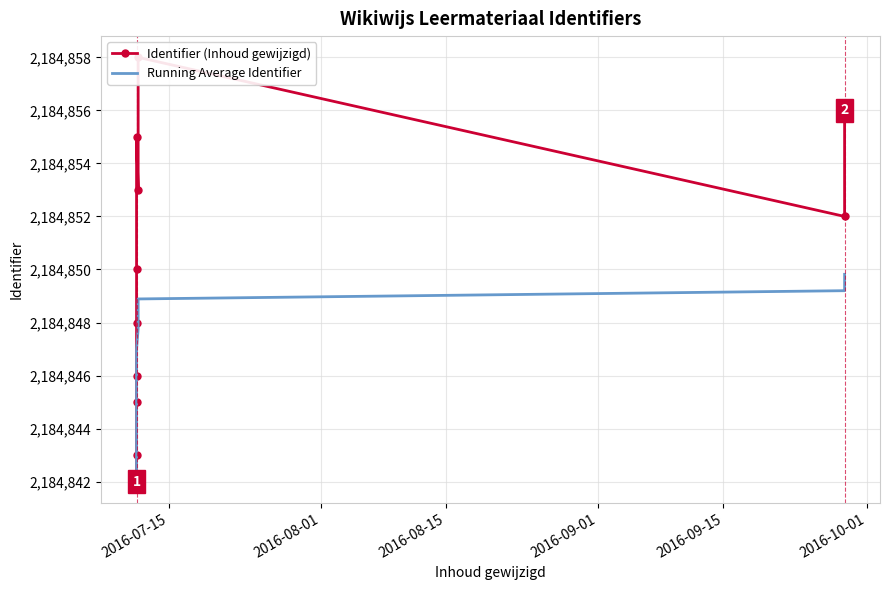

Is the value of Identifier (Inhoud gewijzigd) at 2016-07-15 greater than the value of Running Average Identifier at 8?

No